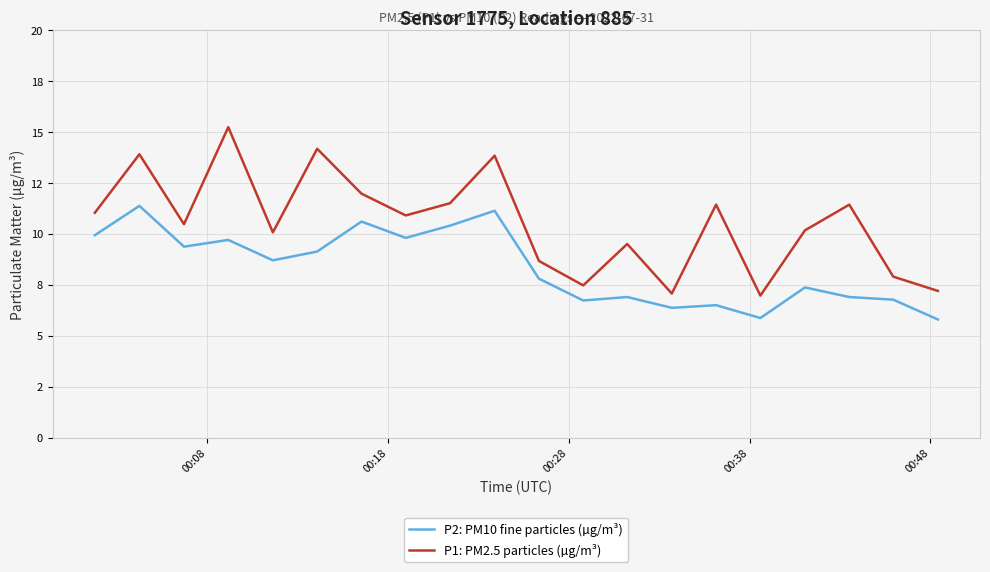

How many interior local peaks does the P1: PM2.5 particles (µg/m³) series have?

7